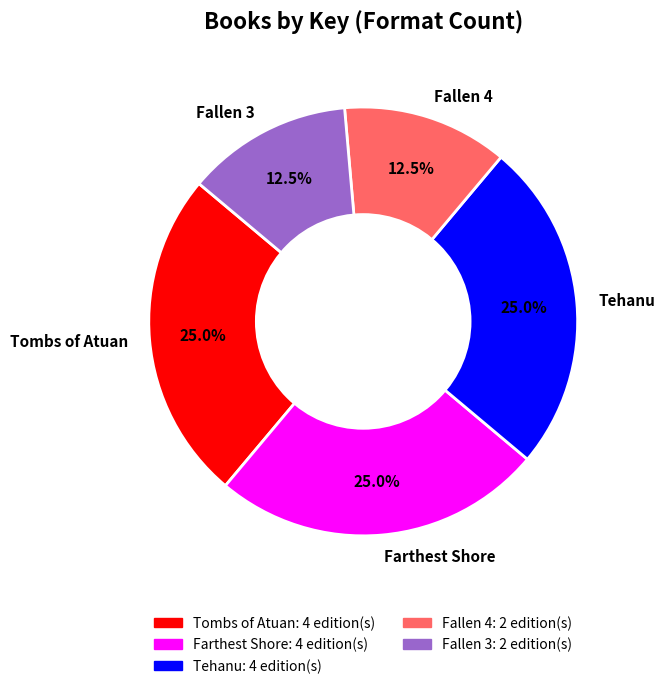

Is there a majority slice in this chart?

No